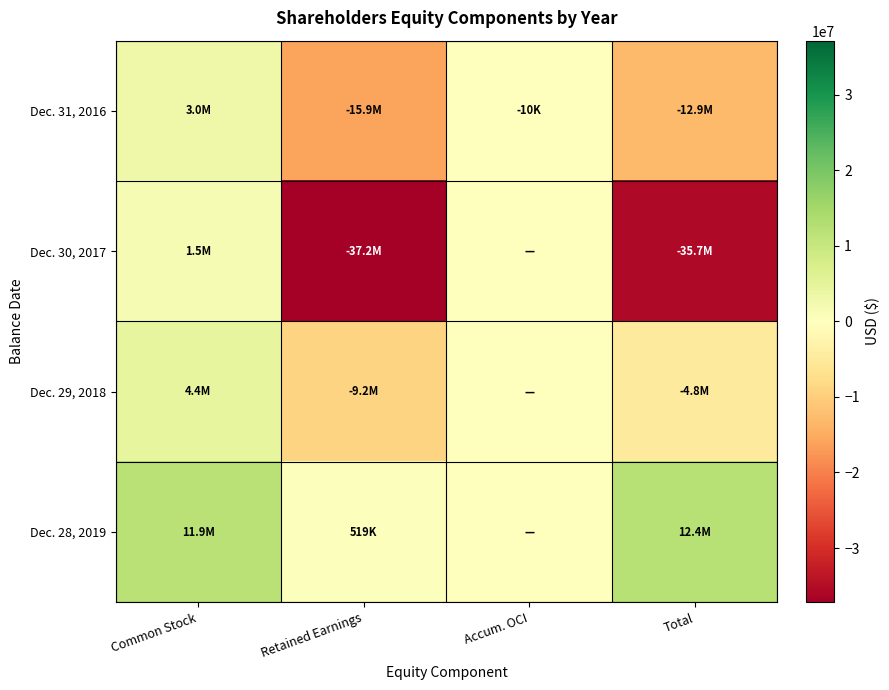

Rank the series by their average value, from lowest to highest.

Dec. 30, 2017, Dec. 31, 2016, Dec. 29, 2018, Dec. 28, 2019